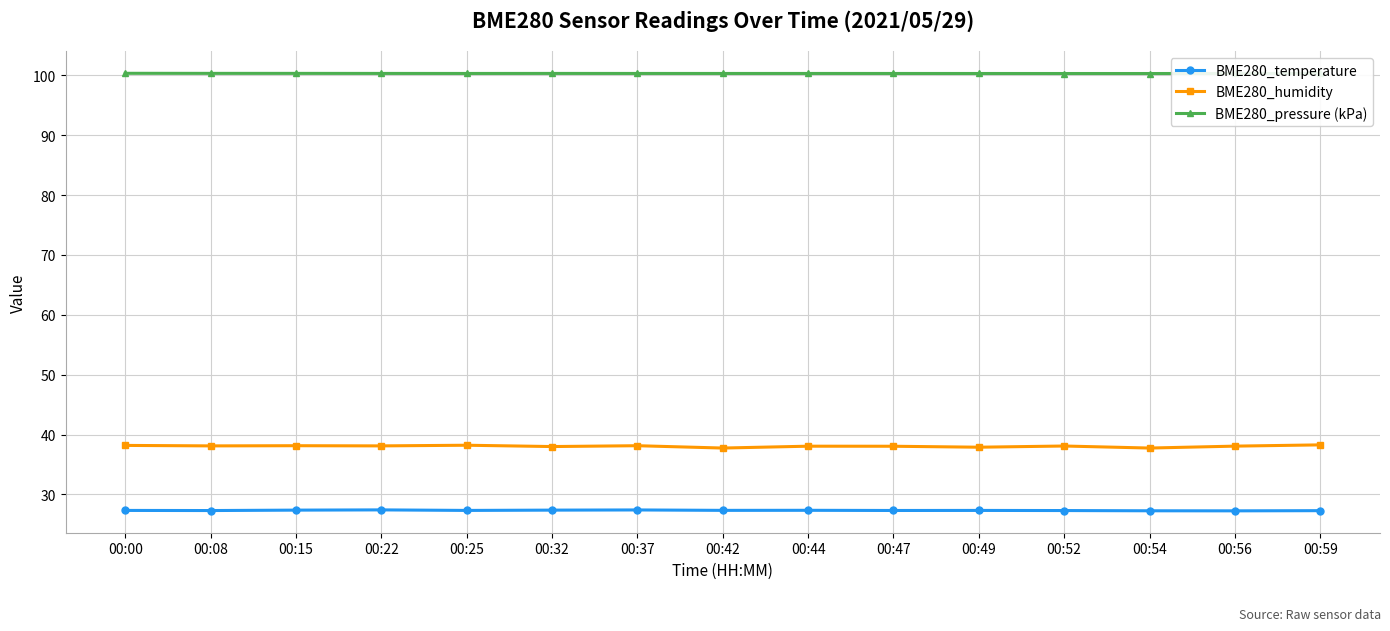

The value of BME280_pressure (kPa) at 00:08 is 100.3. True or false?

True